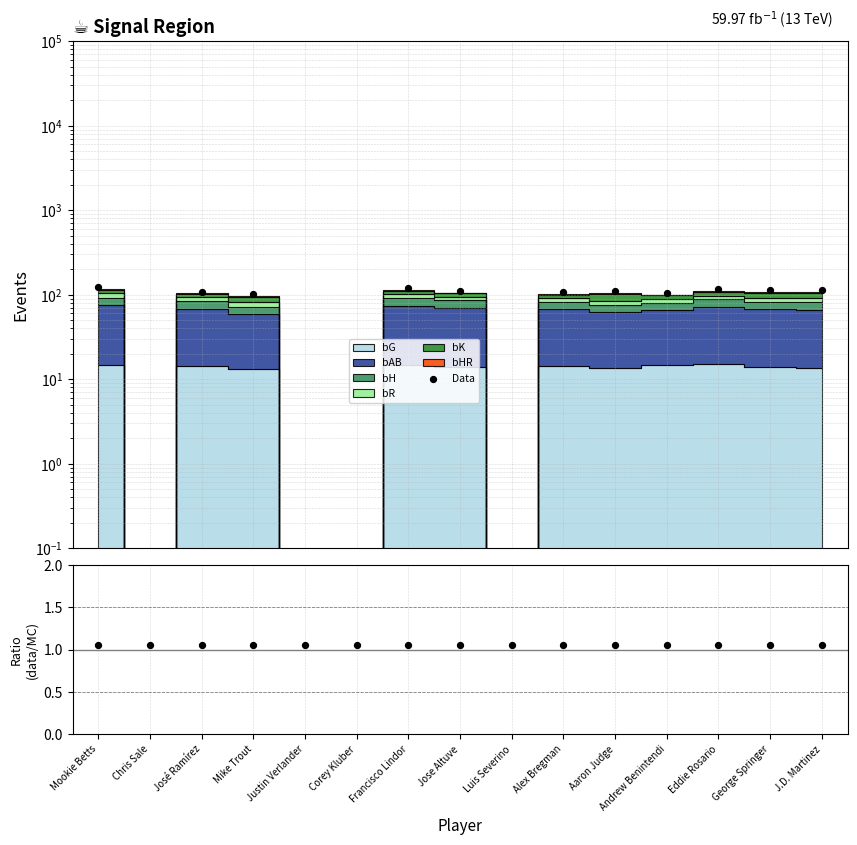

At which category is the sum across all series the highest?

Mookie Betts